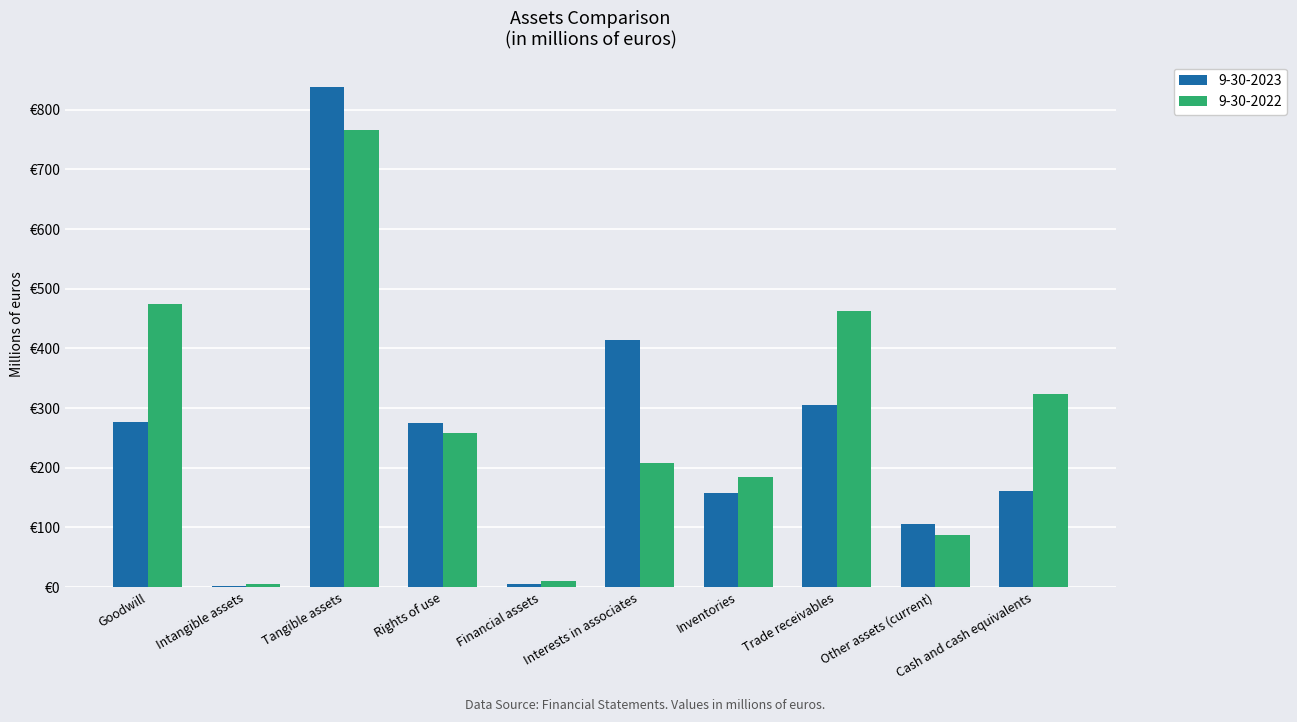

What is the difference between the maximum and minimum values in the 9-30-2022 series?

761.0